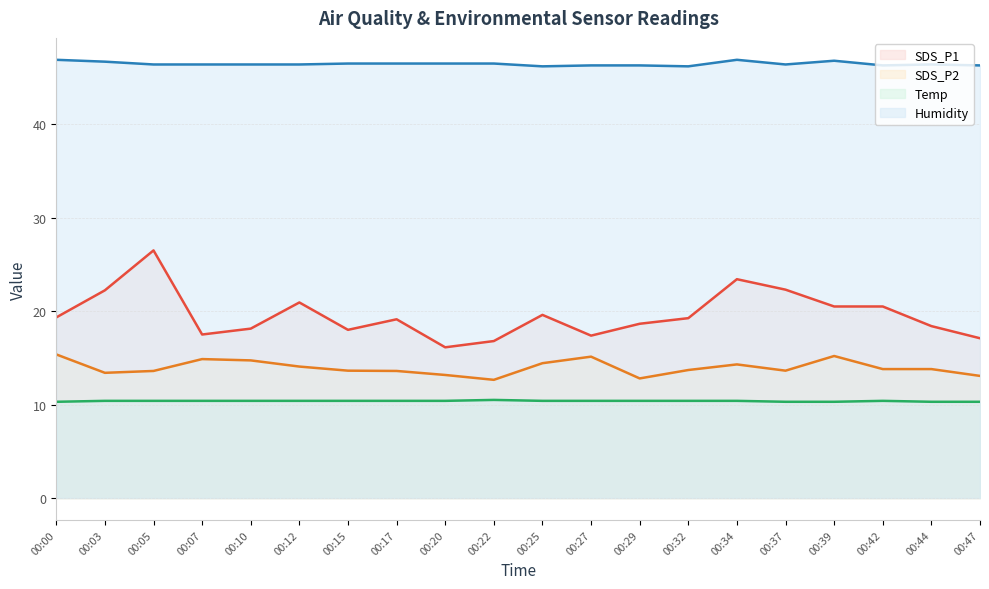

At which label does Temp reach its minimum?

00:00